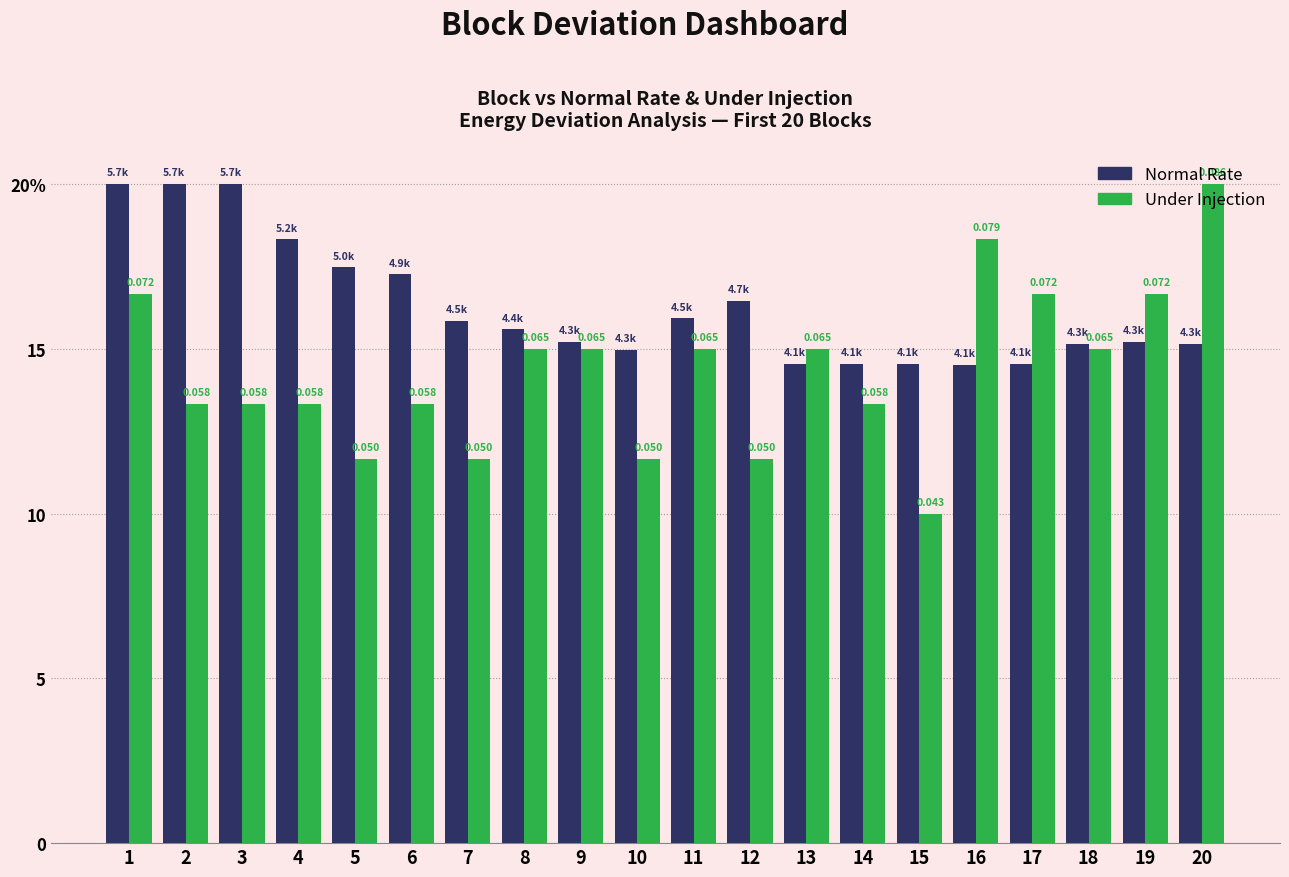

What are all the series names shown in the legend?

Normal Rate, Under Injection